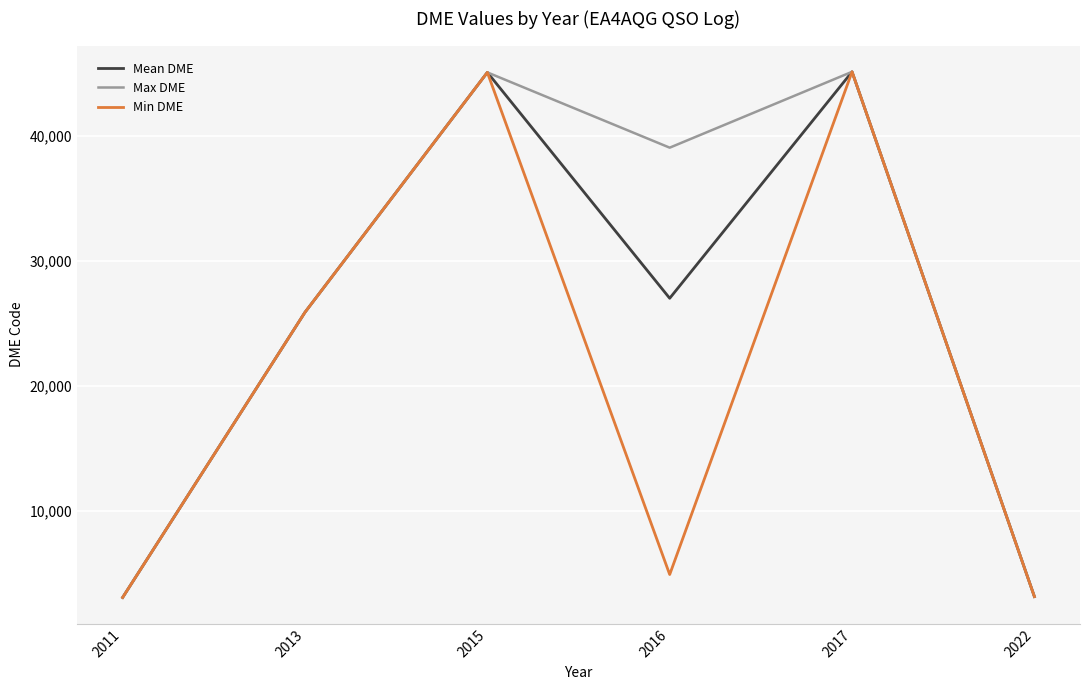

Which series changed the most between 2015 and 2022?

Min DME